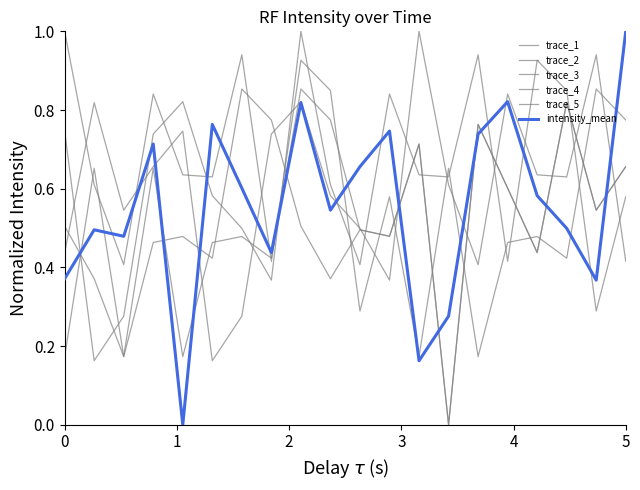

Does the chart display data point markers on the line(s)?

No